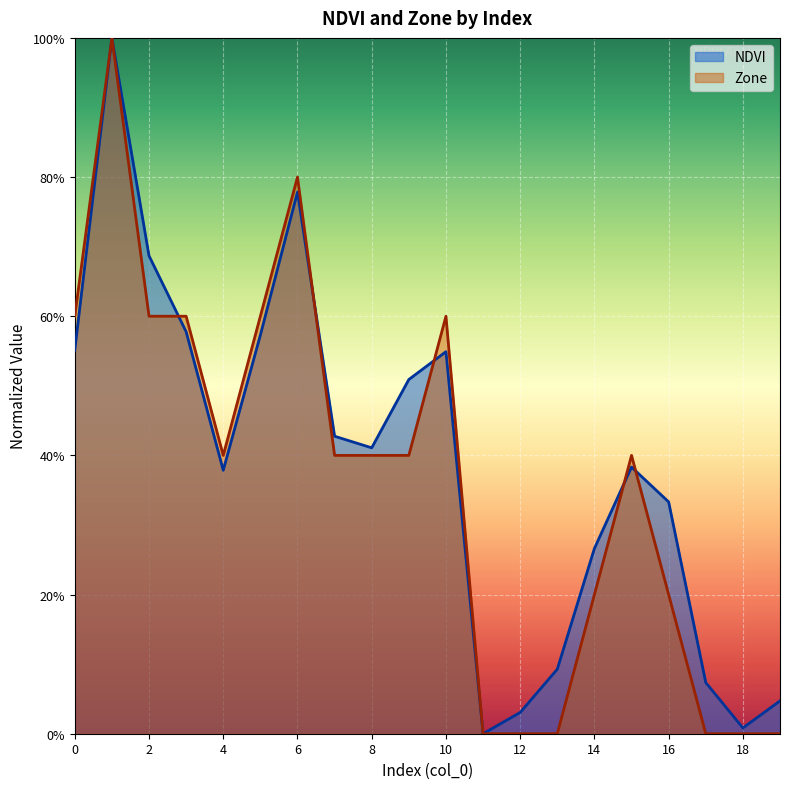

What is the approximate value of NDVI at 7?

0.4